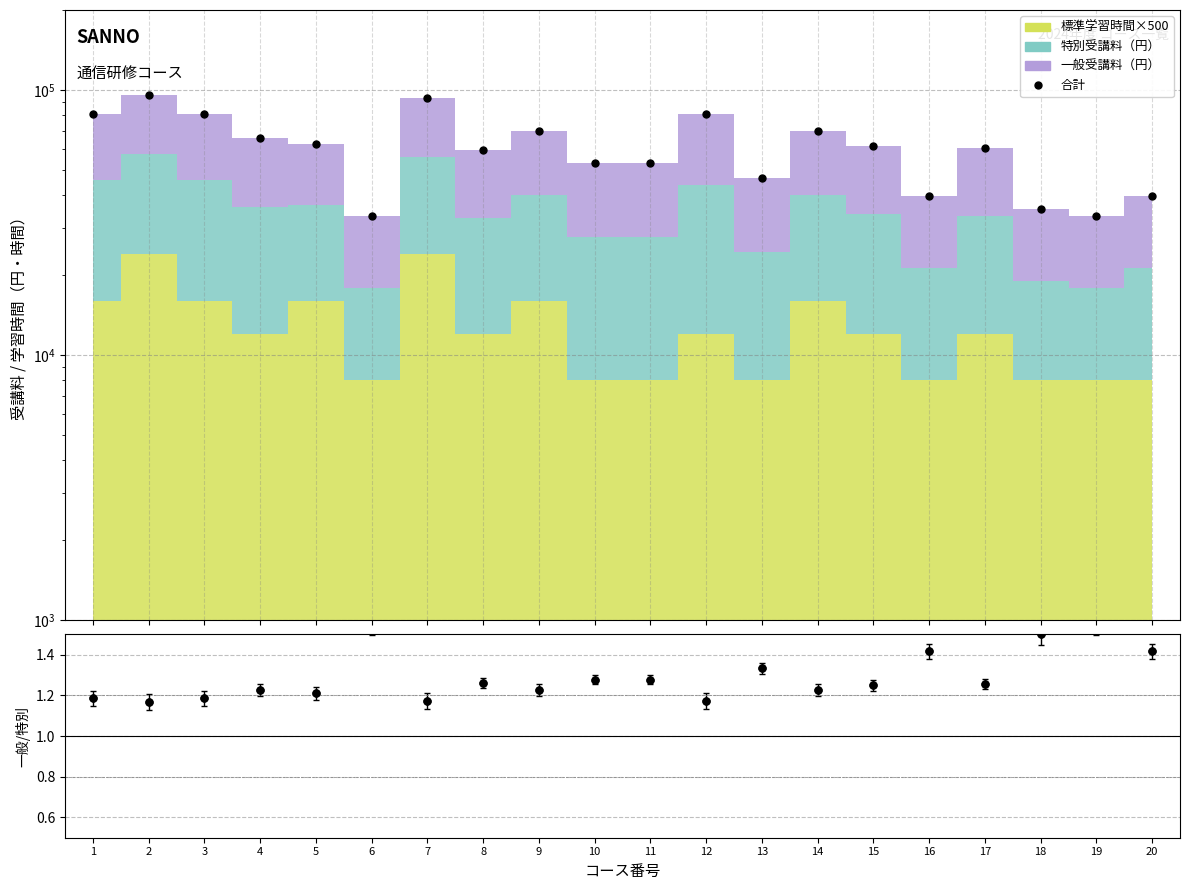

True or false: 一般/特別受講料比 and 合計 cross at least once.

False